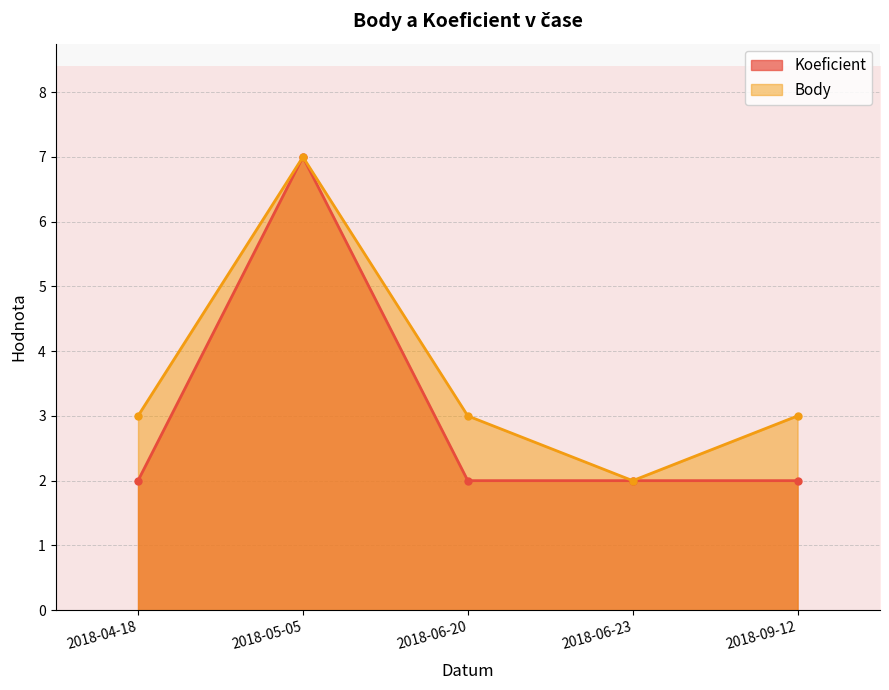

True or false: Koeficient and Body cross at least once.

False